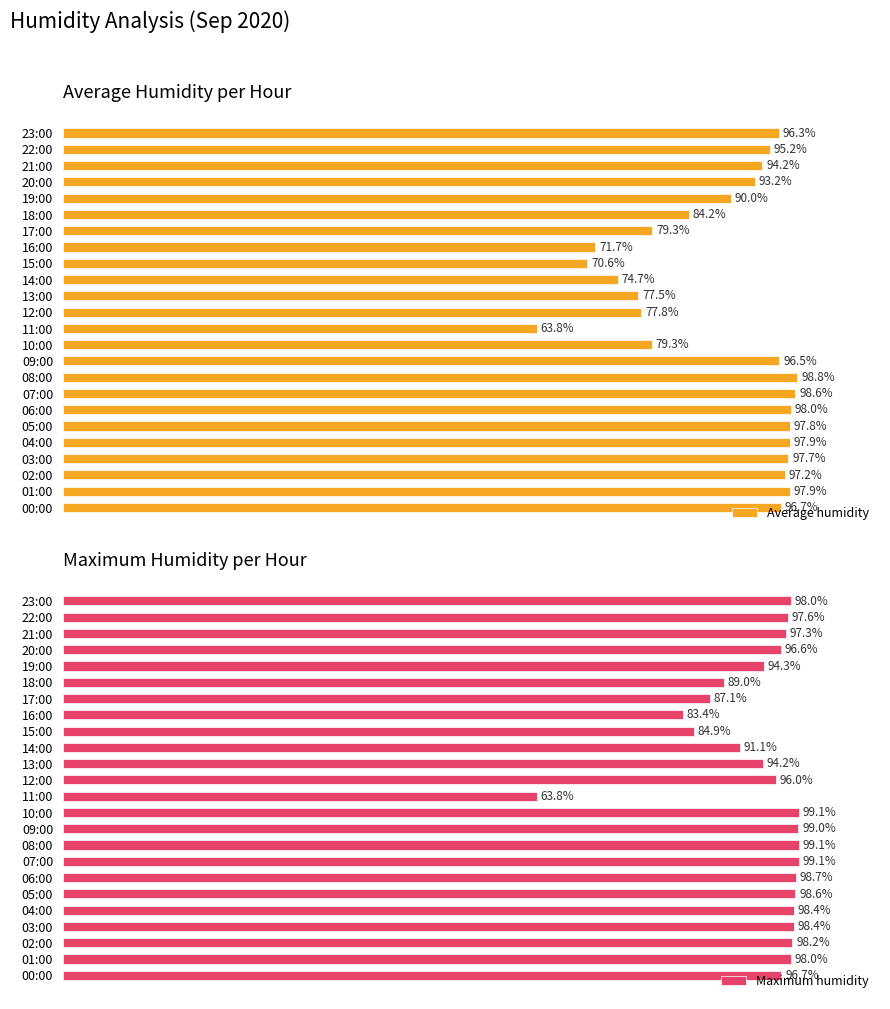

Which series has the largest total across all categories?

Maximum humidity